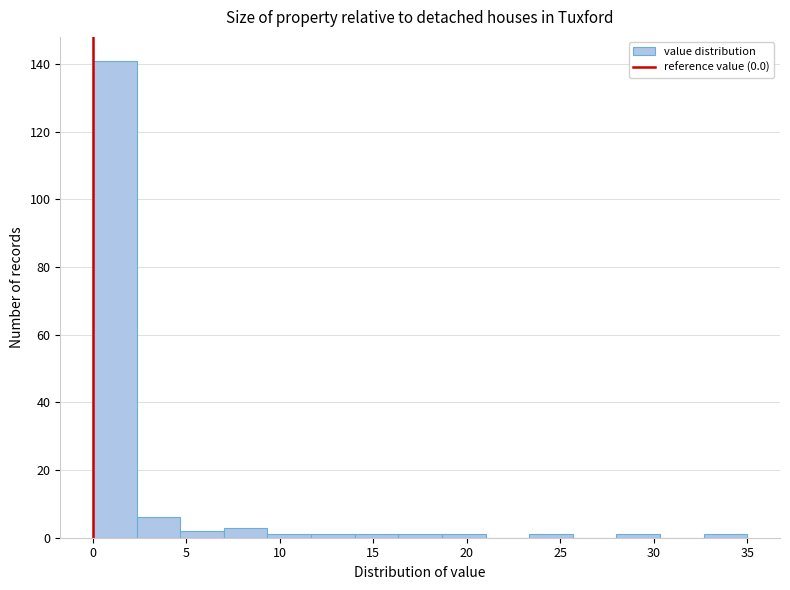

Which range on the x-axis has the tallest bar?

0.0 to 2.5